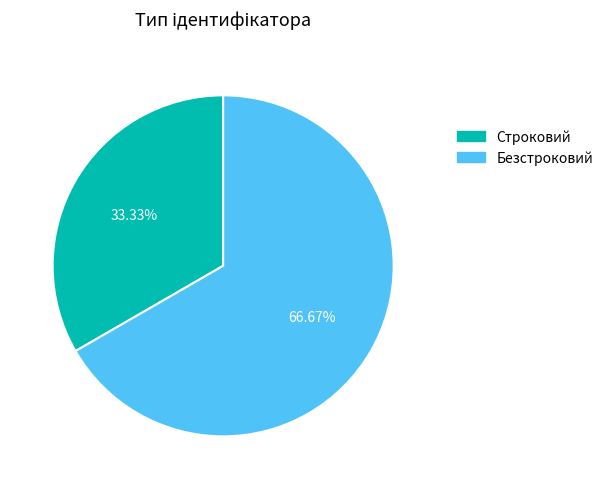

Which has a higher value, Безстроковий or Строковий?

Безстроковий